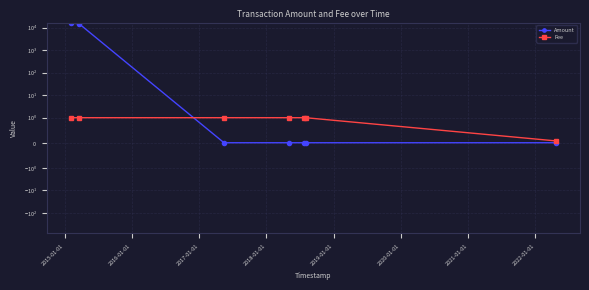

Which series has the largest total across all categories?

Amount